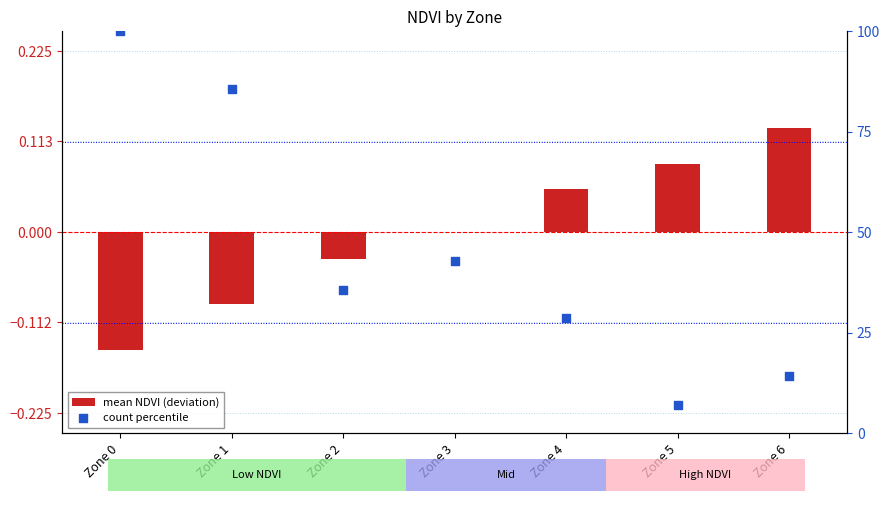

Which series has the largest Y range (max minus min)?

count percentile